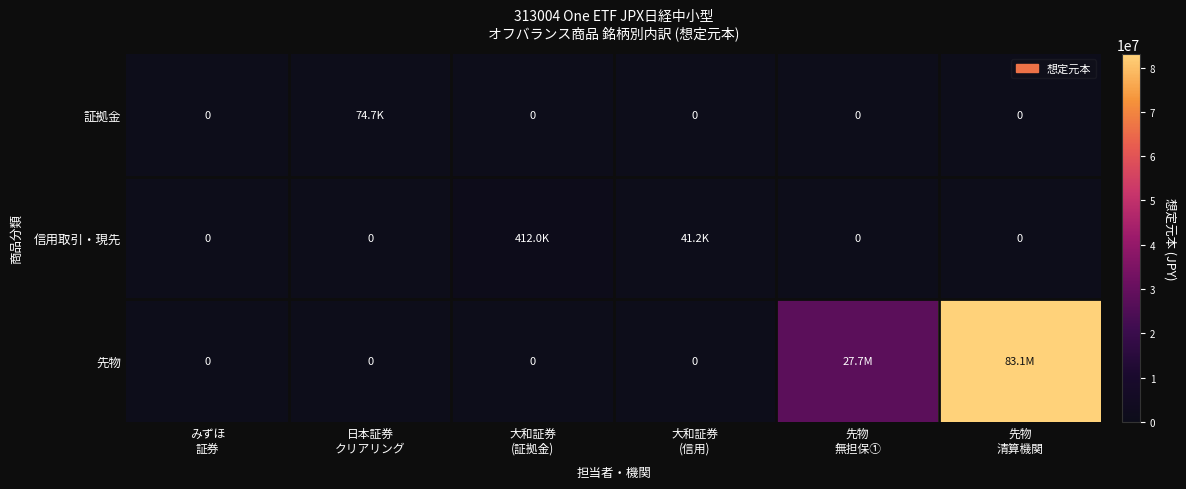

Count the number of data series in this chart.

3